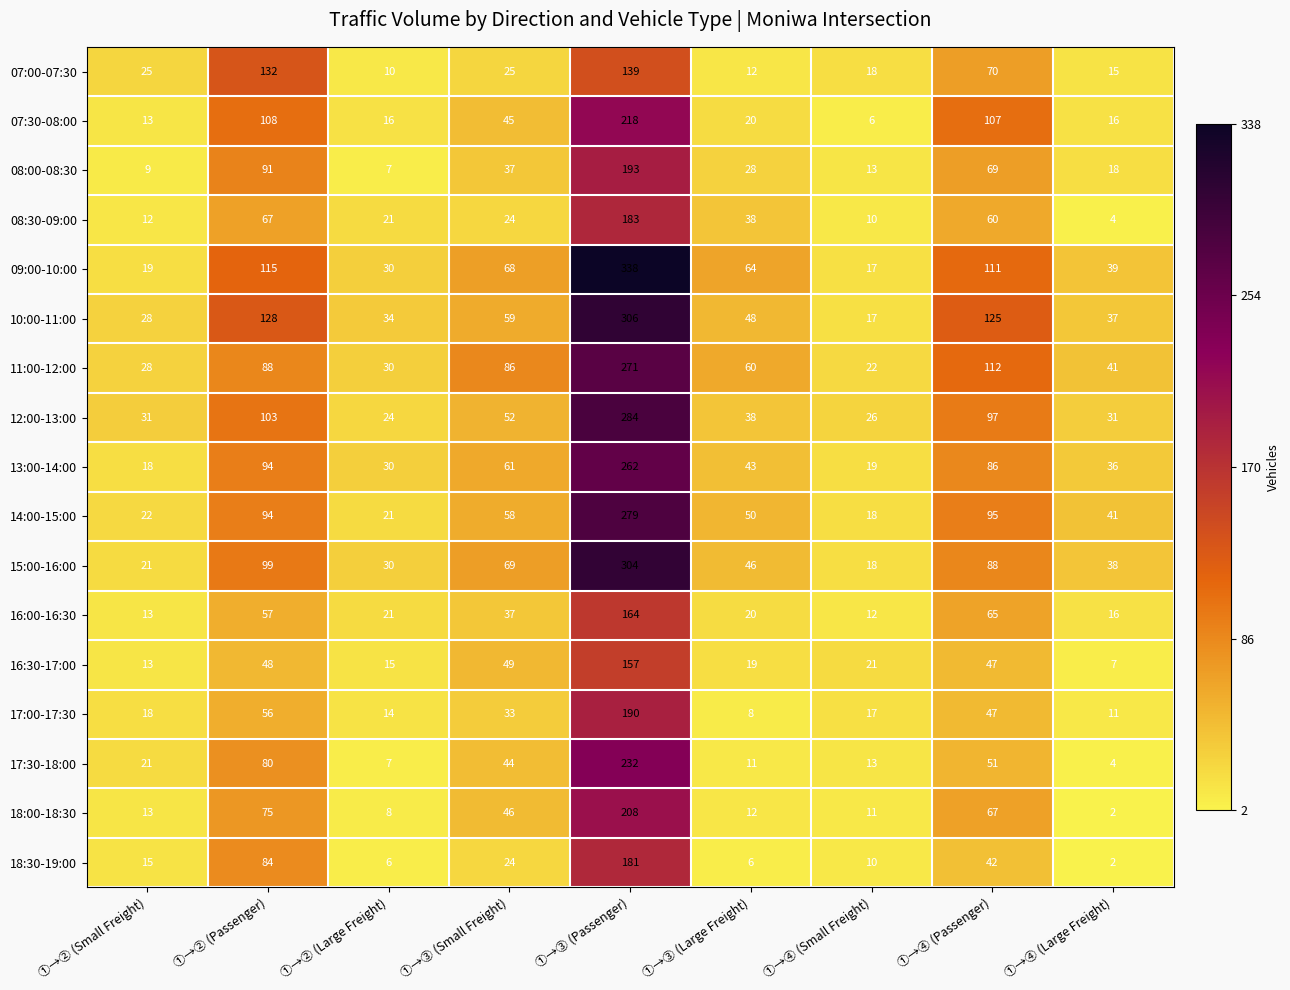

What is the maximum value for 14:00-15:00?

279